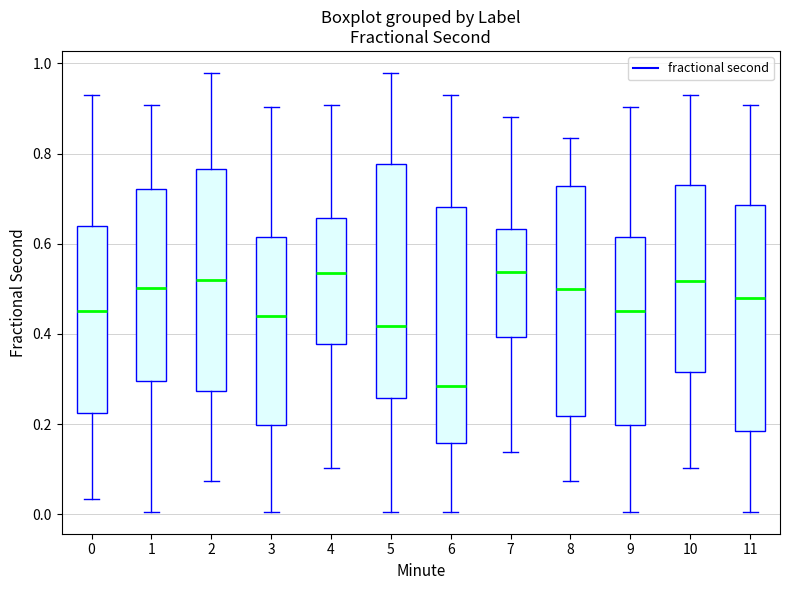

Where is the upper edge of the box at x = 2 on the y-axis? The values are not printed on the chart, so give them approximately, as read against the axis.

0.76